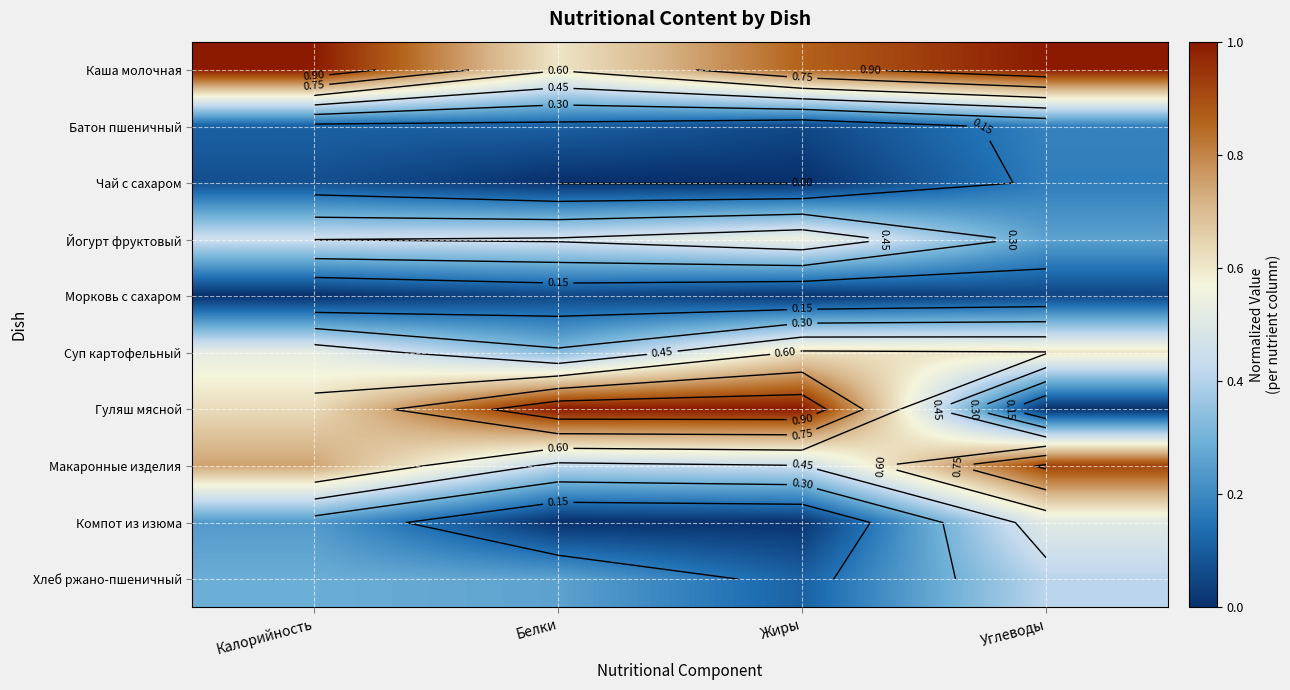

What is the average value of the Гуляш мясной series?

0.7